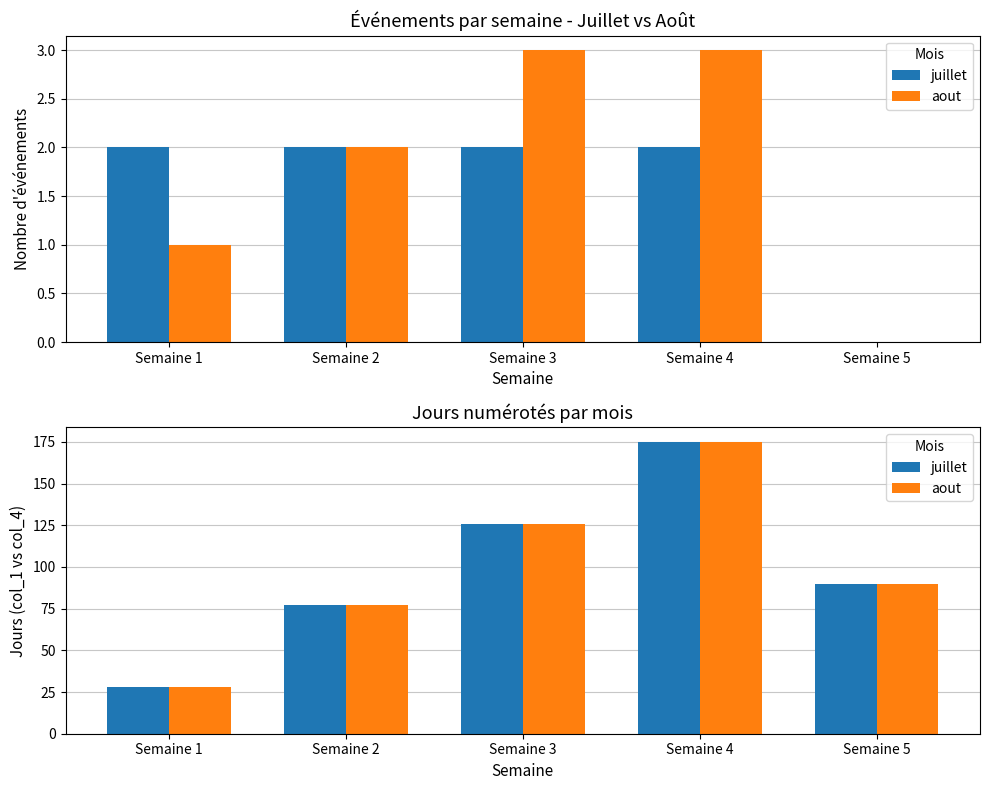

What is the value of the aout bar at the 5th from the left?

90